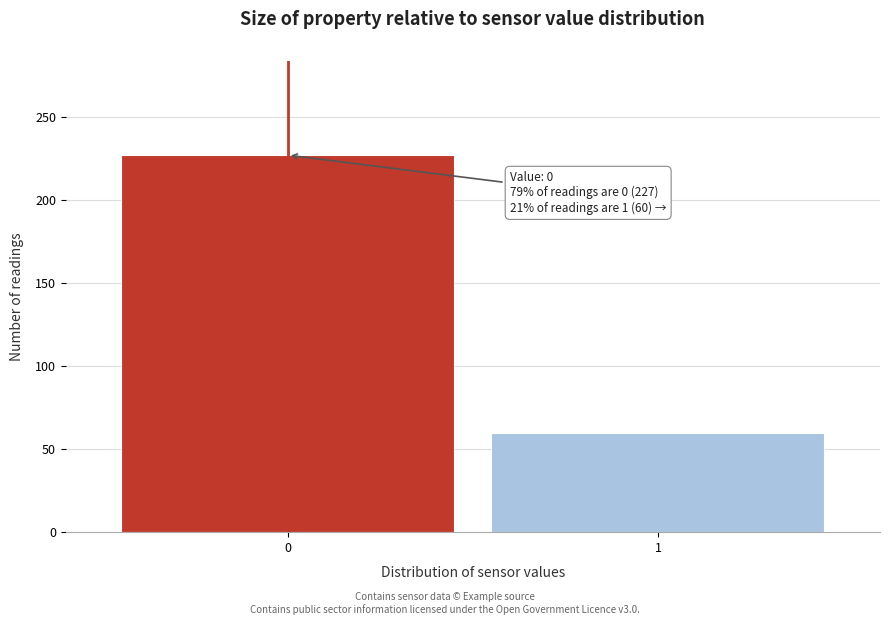

Reading left to right, extract all data points from this chart.

227	60